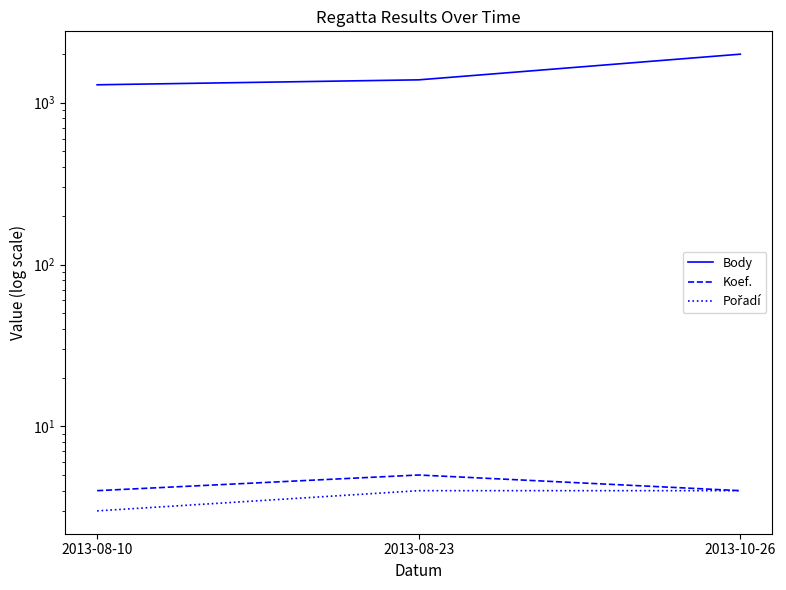

What is the difference between the highest and lowest values at 2013-08-10?

1288